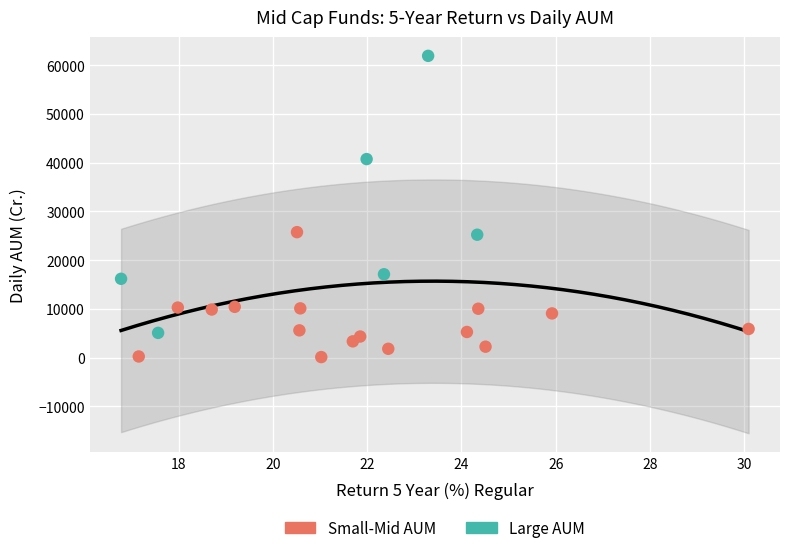

Which series reaches the minimum Y coordinate?

Small-Mid AUM